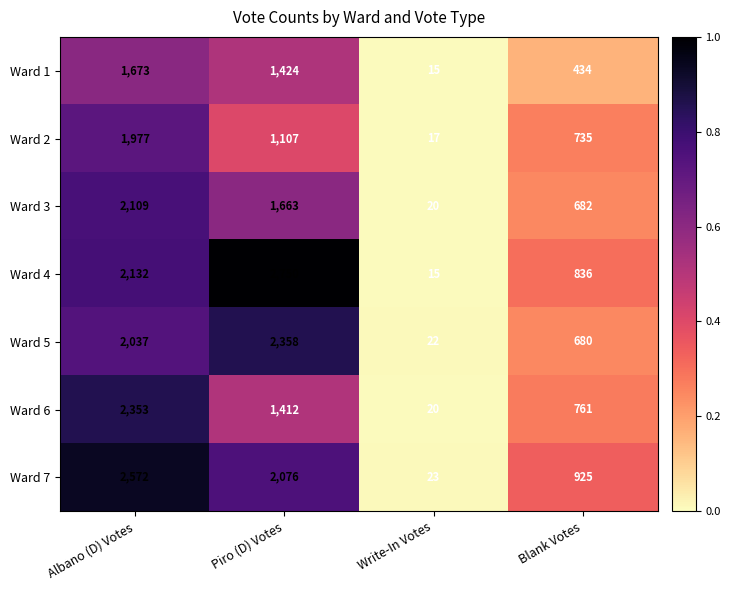

Rank the series at Albano (D) Votes from lowest to highest value.

Ward 1, Ward 2, Ward 5, Ward 3, Ward 4, Ward 6, Ward 7